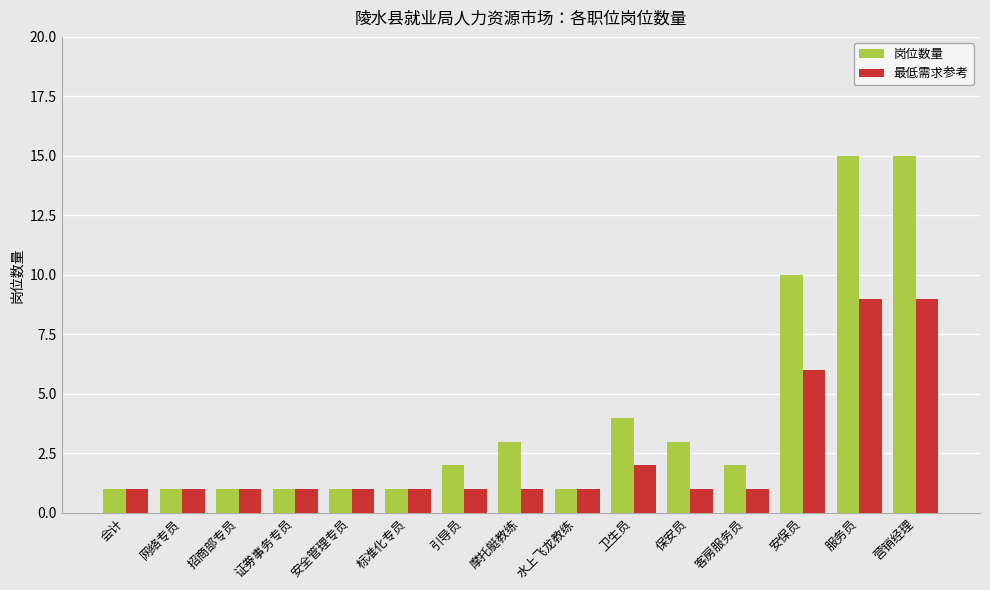

True or false: 岗位数量 has a value of 1 at 客房服务员.

False